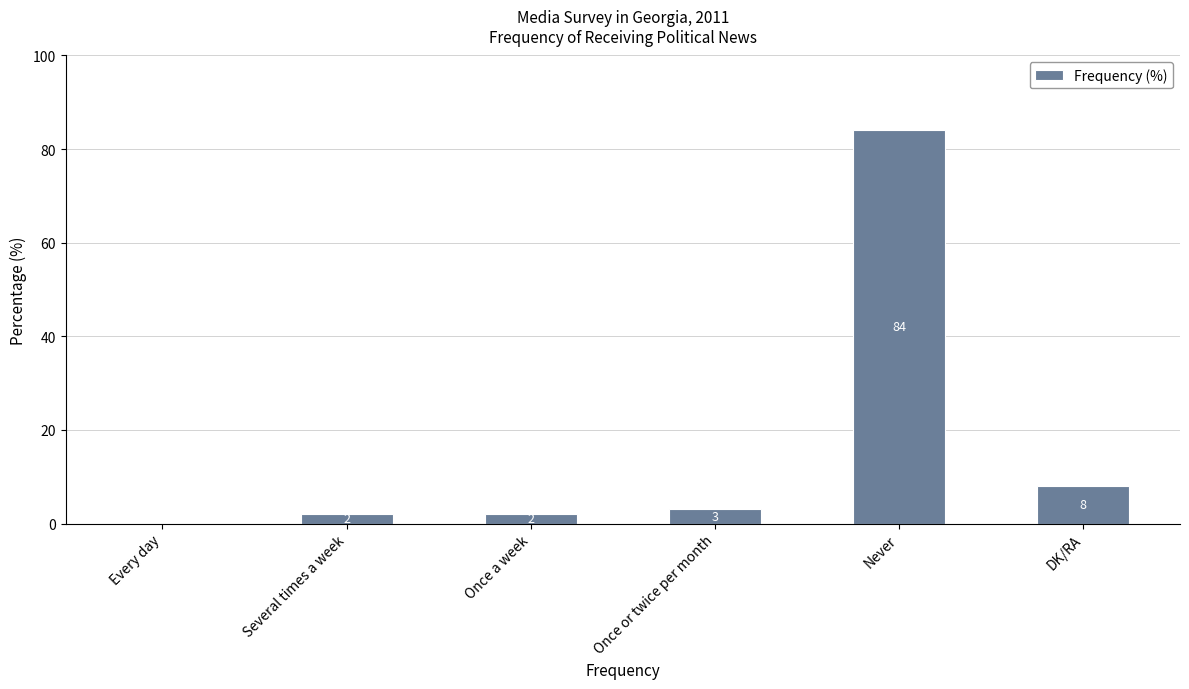

The chart shows a value of 3 at Once or twice per month. True or false?

True